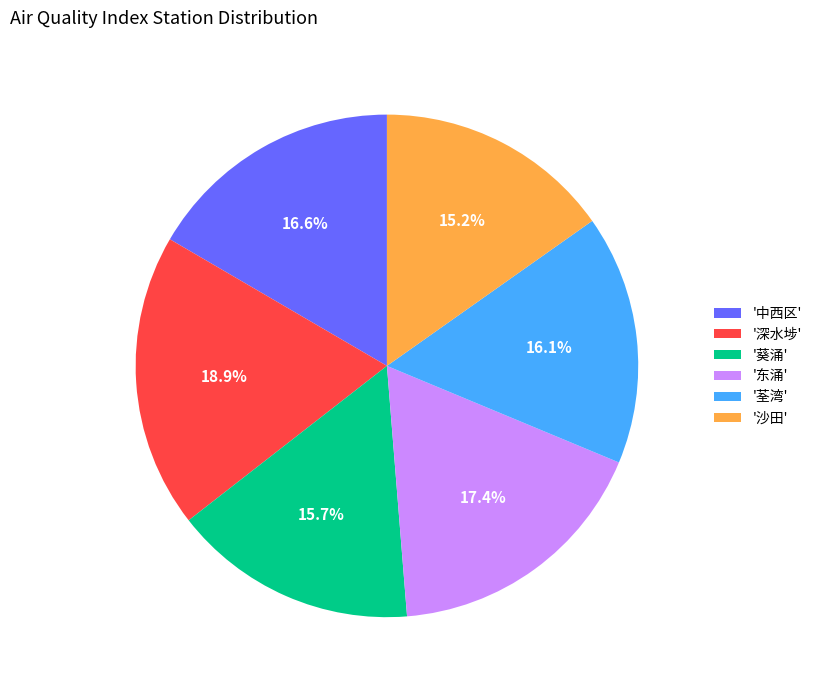

Do '葵涌' and '深水埗' together represent more than half of the pie?

No